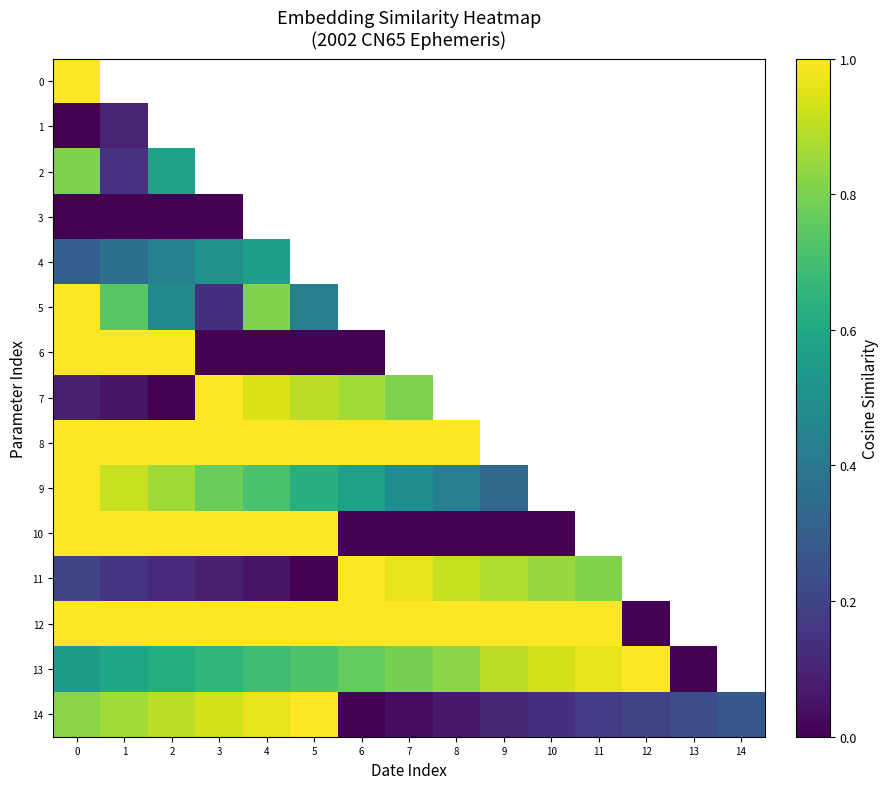

Rank the series by their maximum value, from highest to lowest.

0, 5, 6, 7, 8, 9, 10, 11, 12, 13, 14, 2, 4, 1, 3